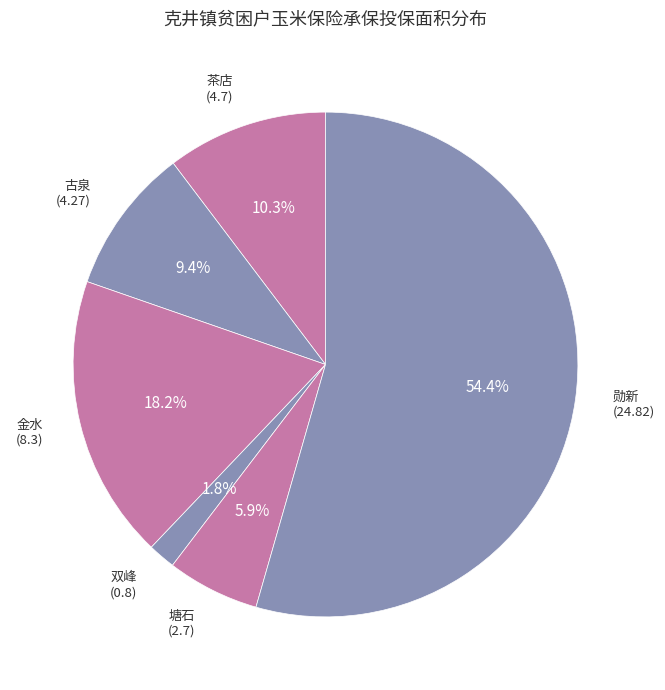

Does 勋新 account for over 50% of the chart?

Yes